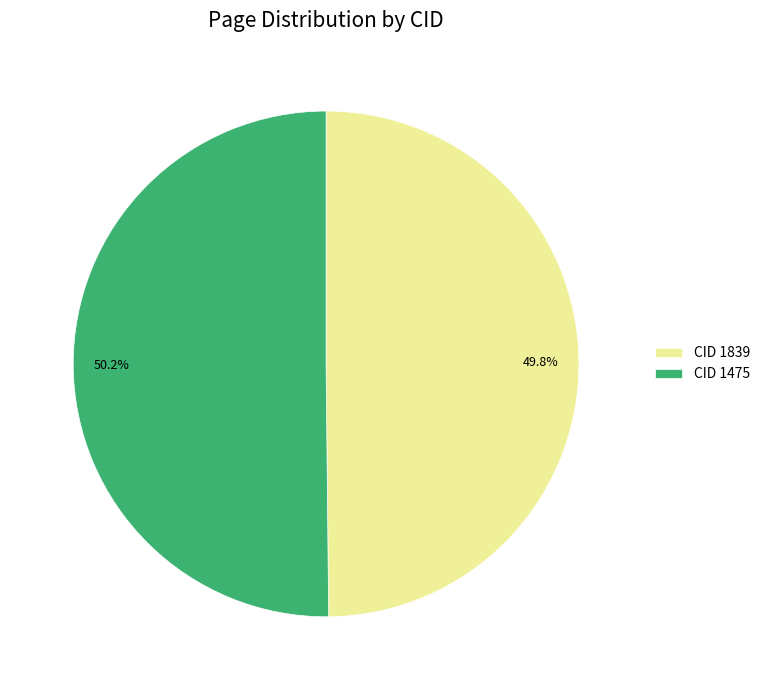

Is the sum of CID 1475 and CID 1839 greater than half?

Yes